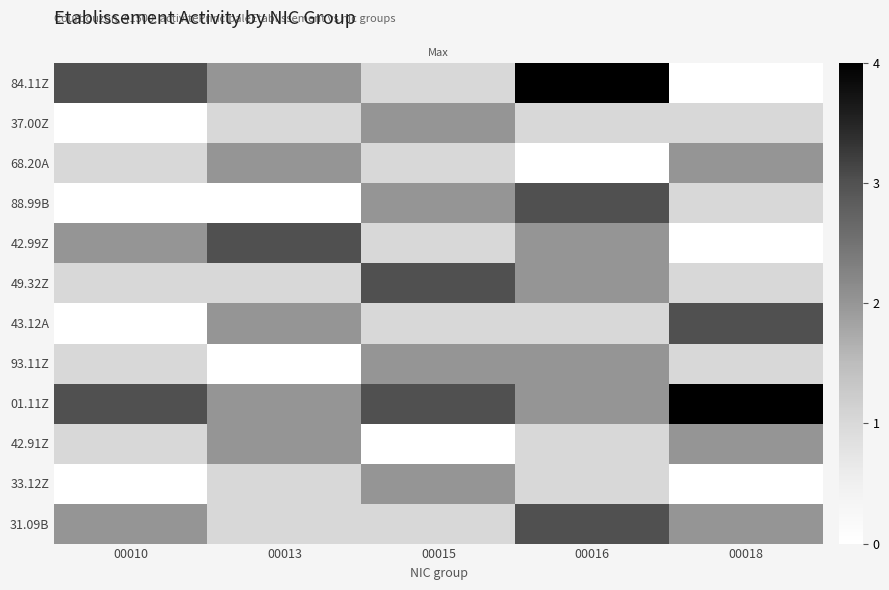

Reading left to right, list all the values displayed in this chart.

84.11Z: 00010=3	00013=2	00015=1	00016=4	00018=0
37.00Z: 00010=0	00013=1	00015=2	00016=1	00018=1
68.20A: 00010=1	00013=2	00015=1	00016=0	00018=2
88.99B: 00010=0	00013=0	00015=2	00016=3	00018=1
42.99Z: 00010=2	00013=3	00015=1	00016=2	00018=0
49.32Z: 00010=1	00013=1	00015=3	00016=2	00018=1
43.12A: 00010=0	00013=2	00015=1	00016=1	00018=3
93.11Z: 00010=1	00013=0	00015=2	00016=2	00018=1
01.11Z: 00010=3	00013=2	00015=3	00016=2	00018=4
42.91Z: 00010=1	00013=2	00015=0	00016=1	00018=2
33.12Z: 00010=0	00013=1	00015=2	00016=1	00018=0
31.09B: 00010=2	00013=1	00015=1	00016=3	00018=2